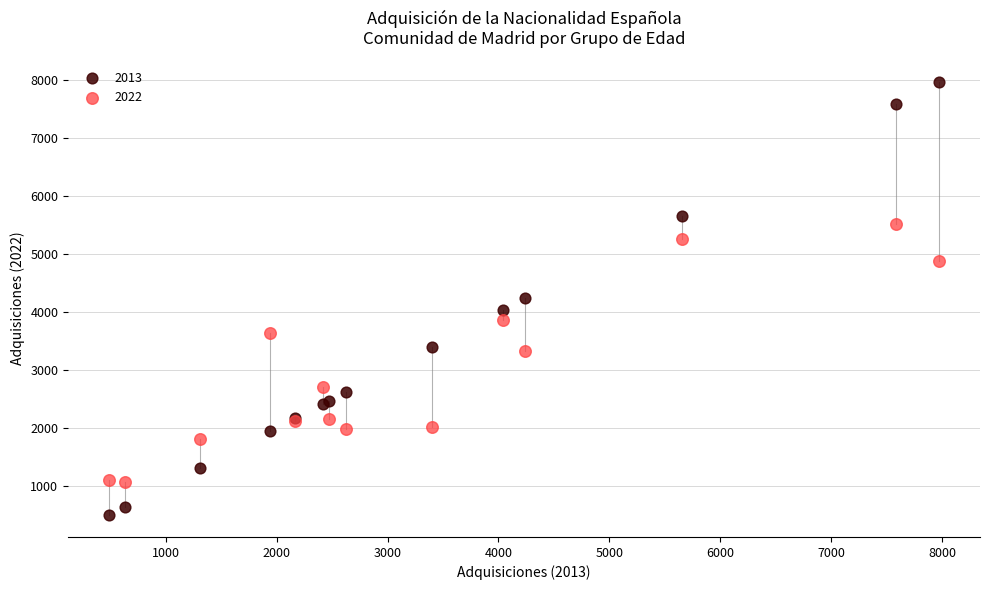

Which series reaches the minimum Y coordinate?

2013